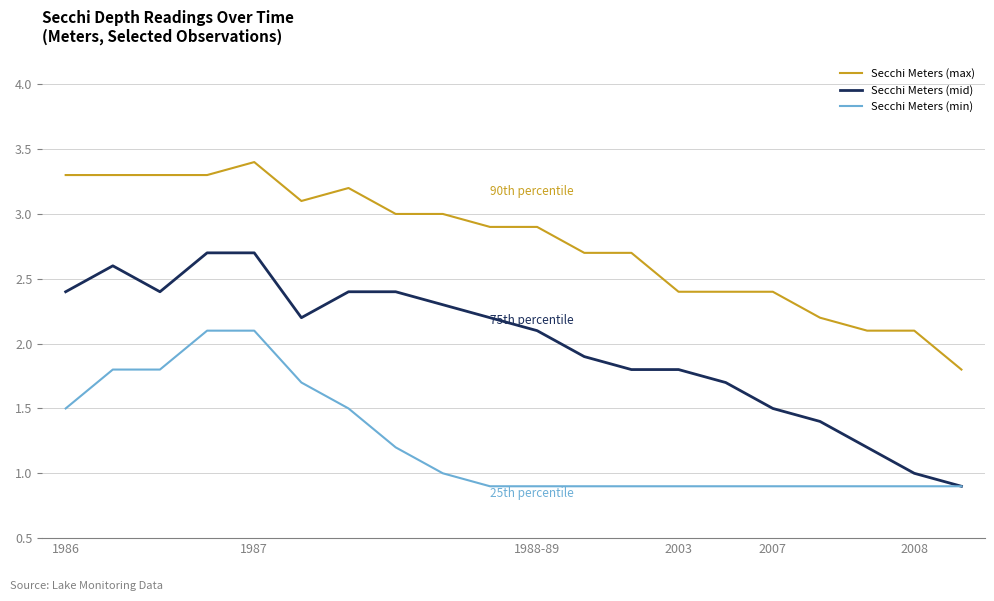

List the series in order of their overall mean, highest first.

Secchi Meters (max), Secchi Meters (mid), Secchi Meters (min)